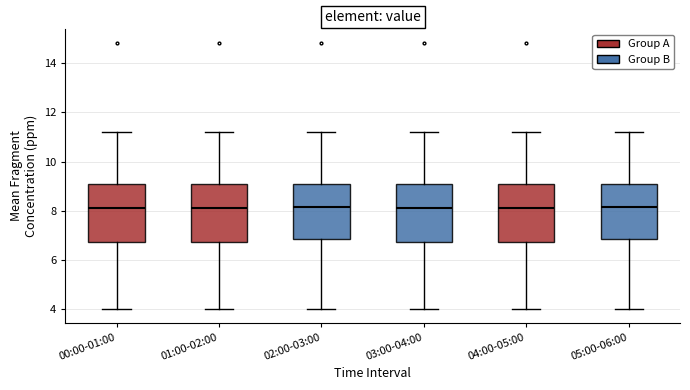

Reading left to right, transcribe this box plot: for each box, give where its median line is, the range the box spans, and where its two whiskers end, as read against the y-axis. The values are not printed on the chart, so give them approximately, as read against the axis.

00:00-01:00: median 8.2, box 6.8 to 9.2, whiskers 4.0 to 11.2
01:00-02:00: median 8.2, box 6.8 to 9.2, whiskers 4.0 to 11.2
02:00-03:00: median 8.2, box 6.8 to 9.2, whiskers 4.0 to 11.2
03:00-04:00: median 8.2, box 6.8 to 9.2, whiskers 4.0 to 11.2
04:00-05:00: median 8.2, box 6.8 to 9.2, whiskers 4.0 to 11.2
05:00-06:00: median 8.2, box 6.8 to 9.2, whiskers 4.0 to 11.2